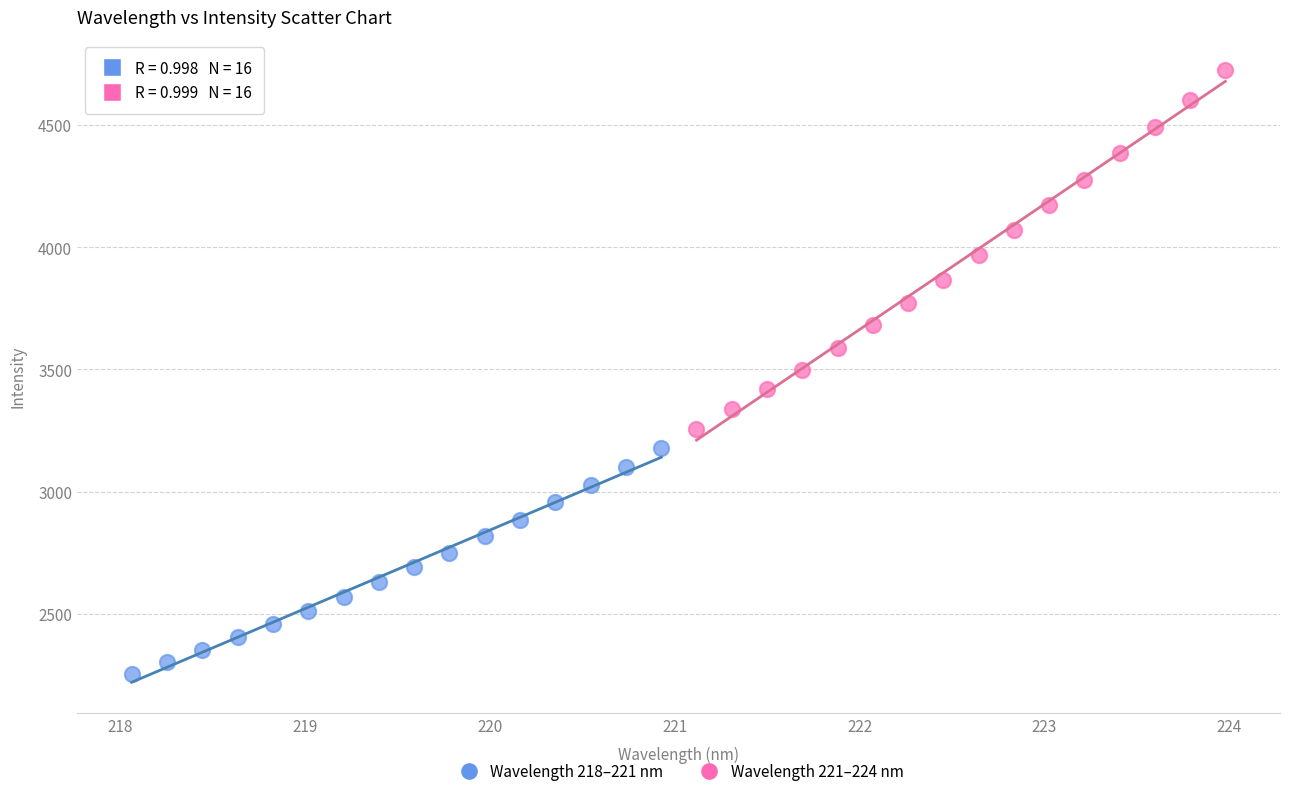

What are all the series names shown in the legend?

Wavelength 218–221 nm, Wavelength 221–224 nm